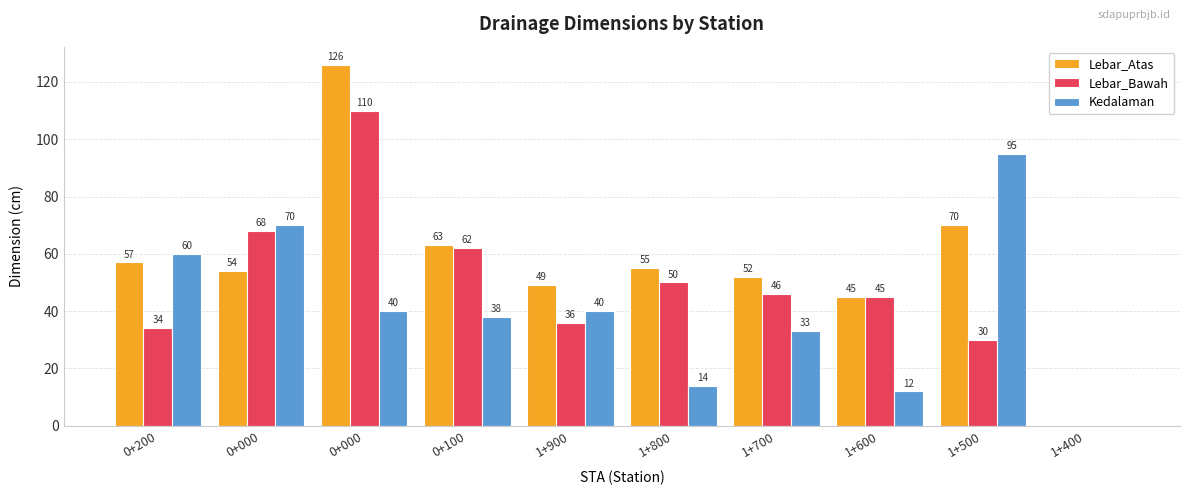

Does the chart contain stacked bars?

No